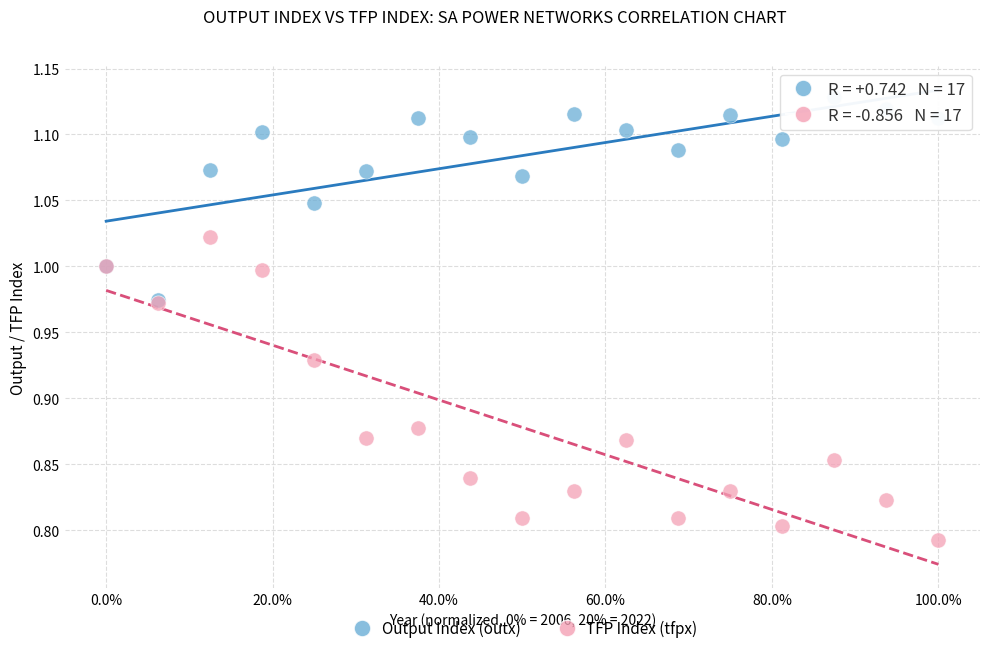

Which series reaches the minimum Y coordinate?

TFP Index (tfpx)